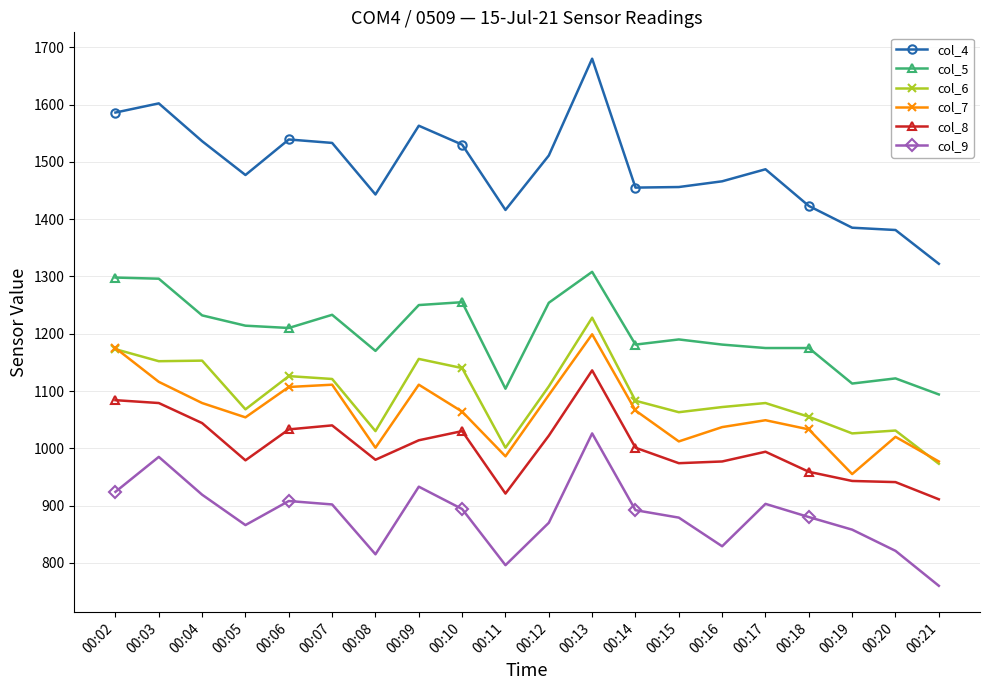

What is the difference between the highest and lowest values at 00:07?

631